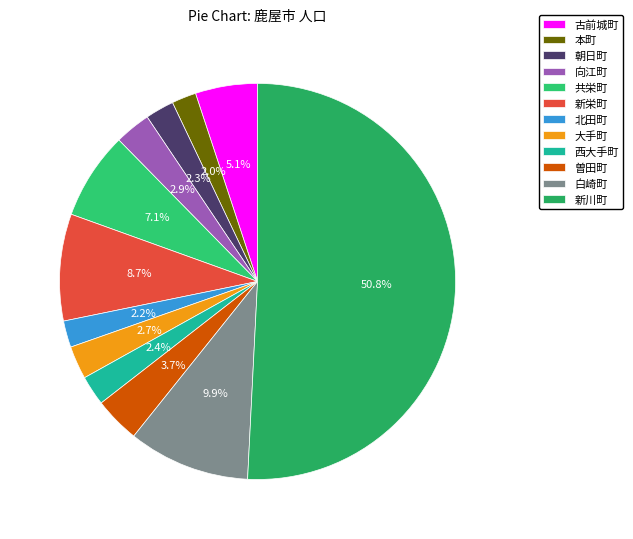

How many slices are in this pie chart?

12